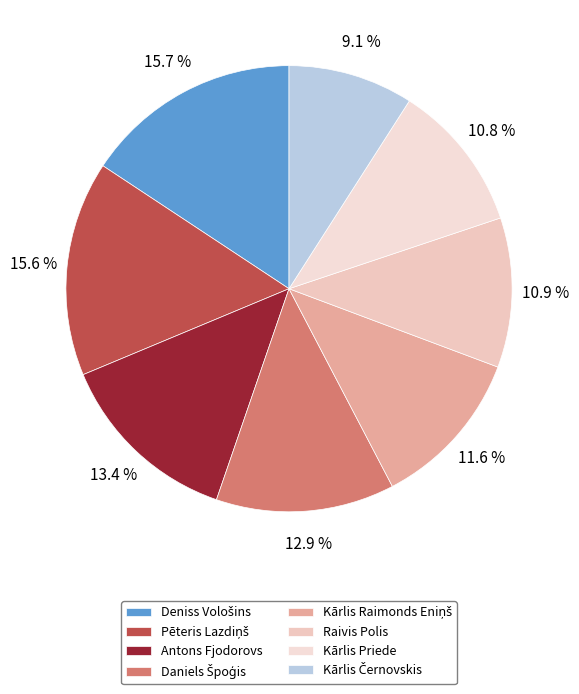

Does any single category account for the majority?

No